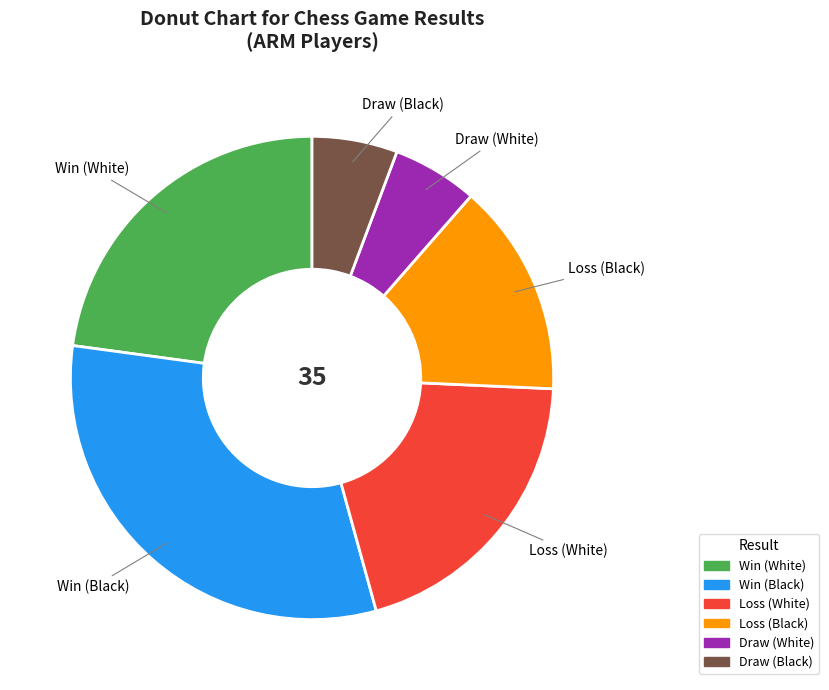

Is there a majority slice in this chart?

No